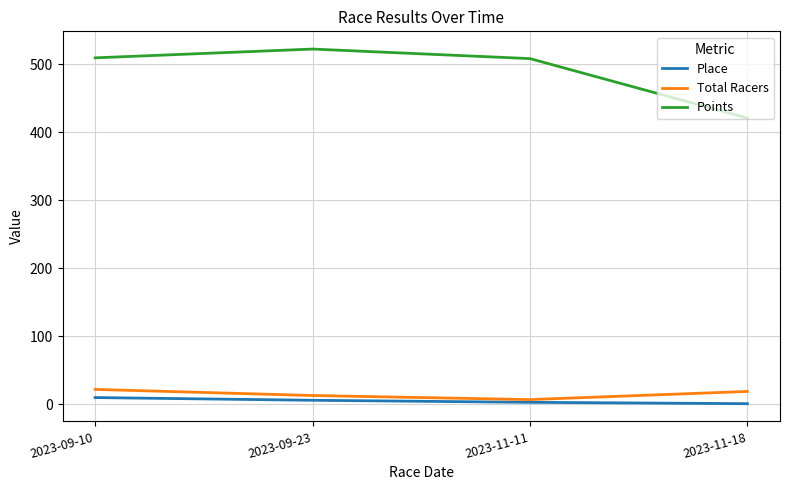

Read the Place value at 2023-09-10.

10.0